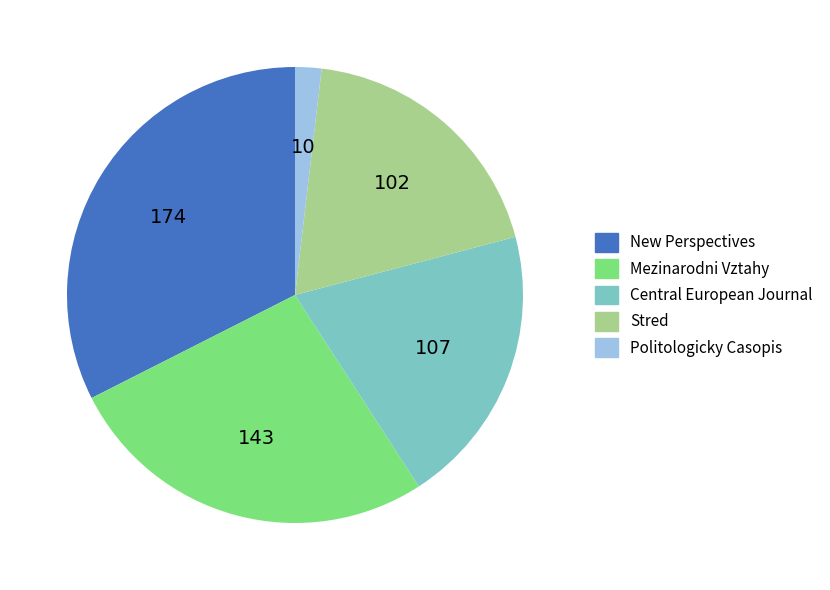

Is there any slice that represents more than half of the pie?

No